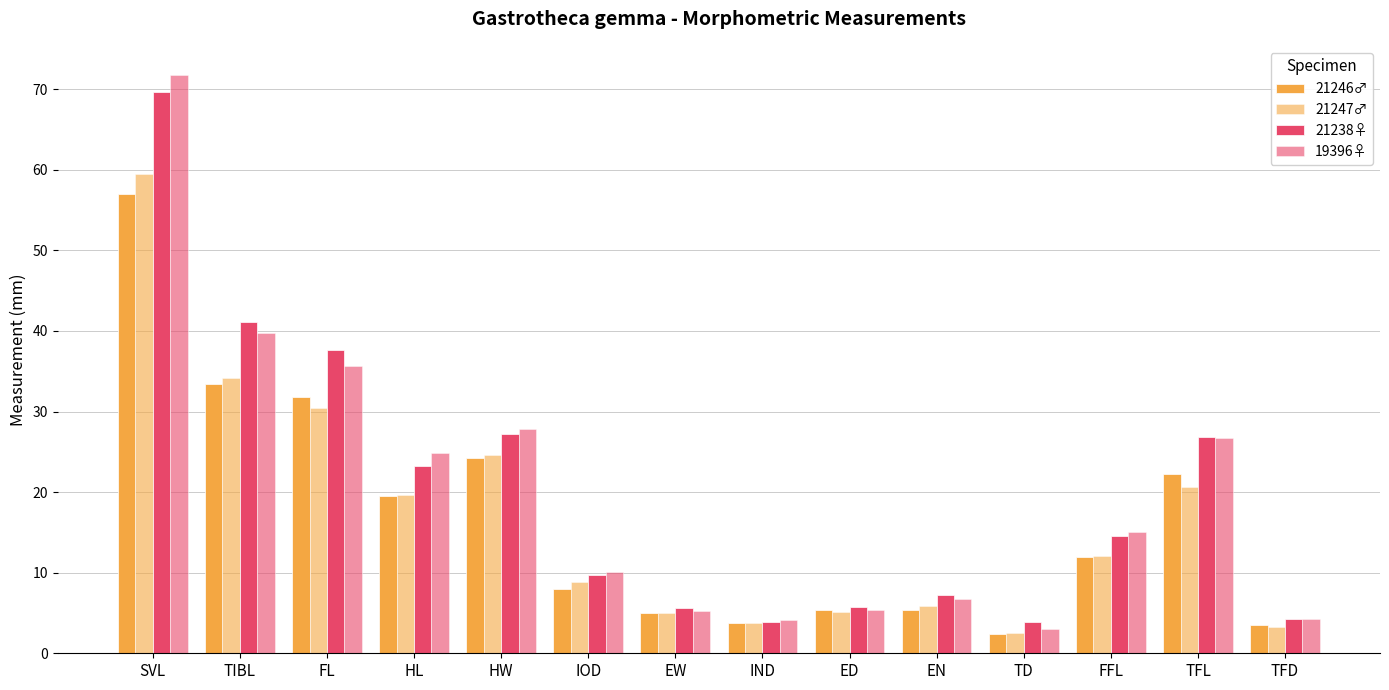

Does the chart contain any negative values?

No